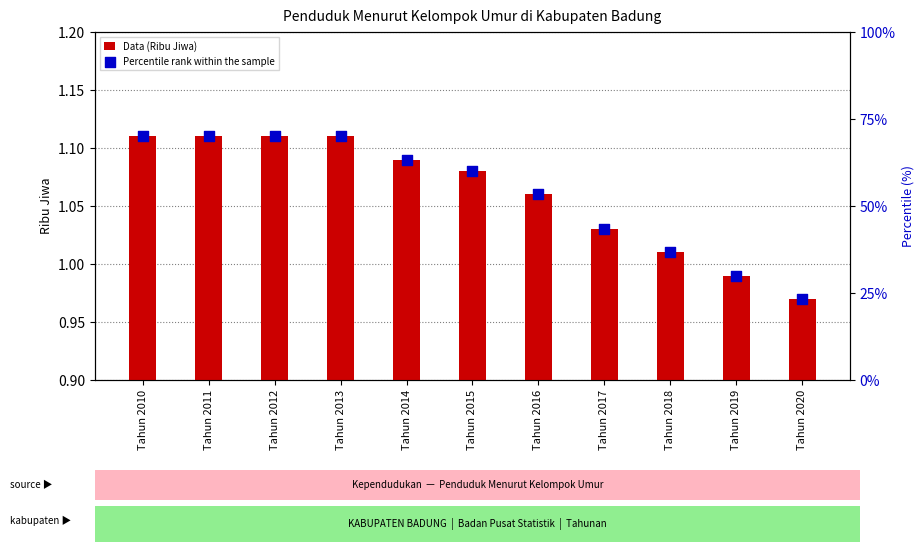

Which series has the largest total across all categories?

Percentile rank within the sample